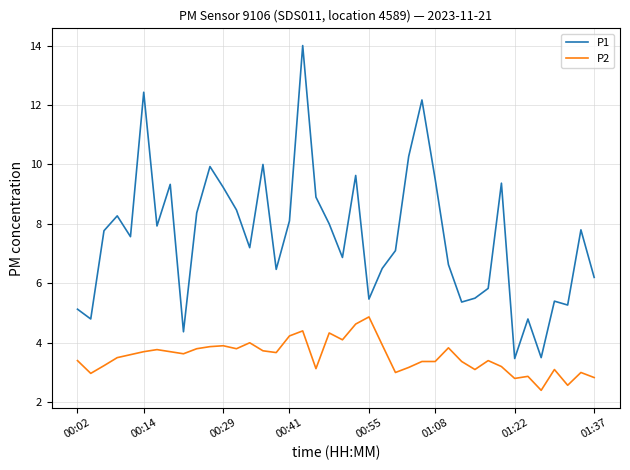

What is the difference between the maximum and minimum values in the P1 series?

10.5